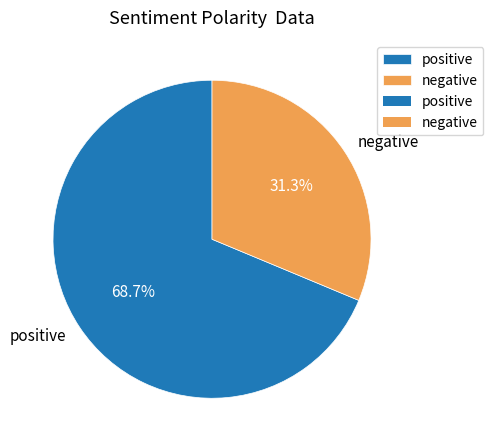

What is the largest slice in the pie chart?

positive